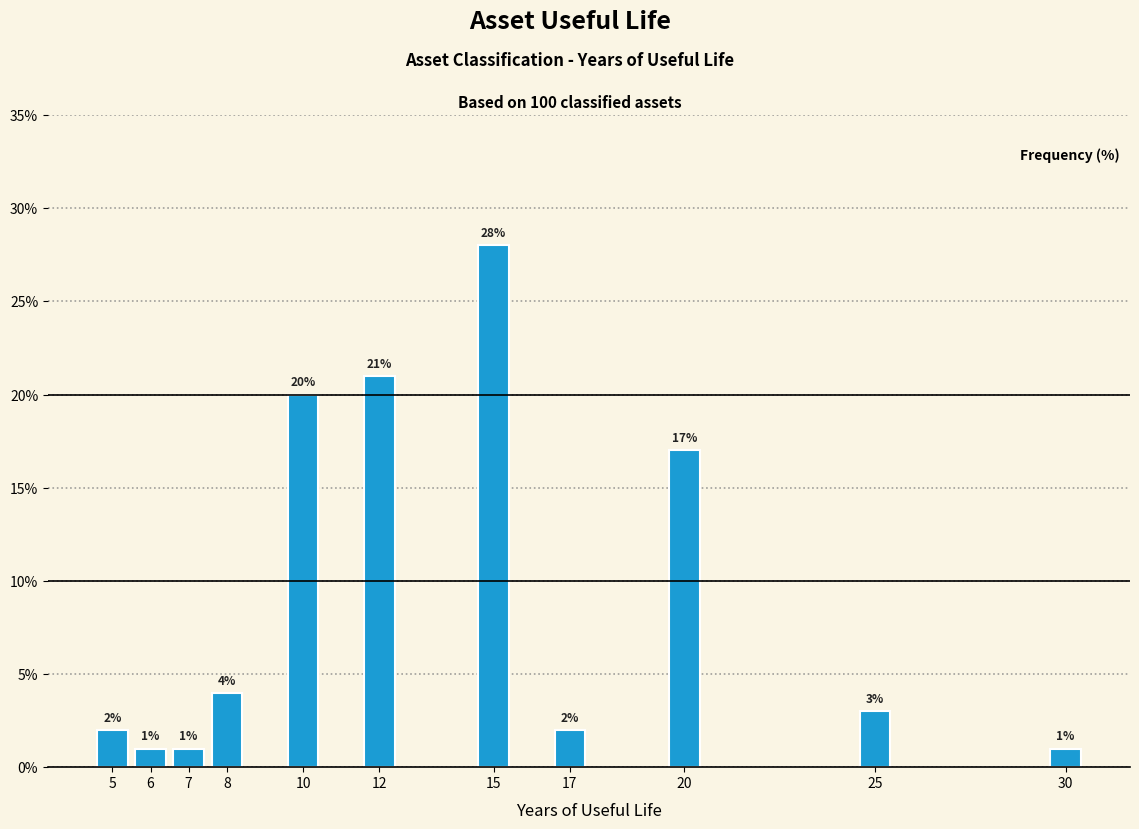

Reading left to right, what are all the values shown in this chart?

2.0	1.0	1.0	4.0	20.0	21.0	28.0	2.0	17.0	3.0	1.0